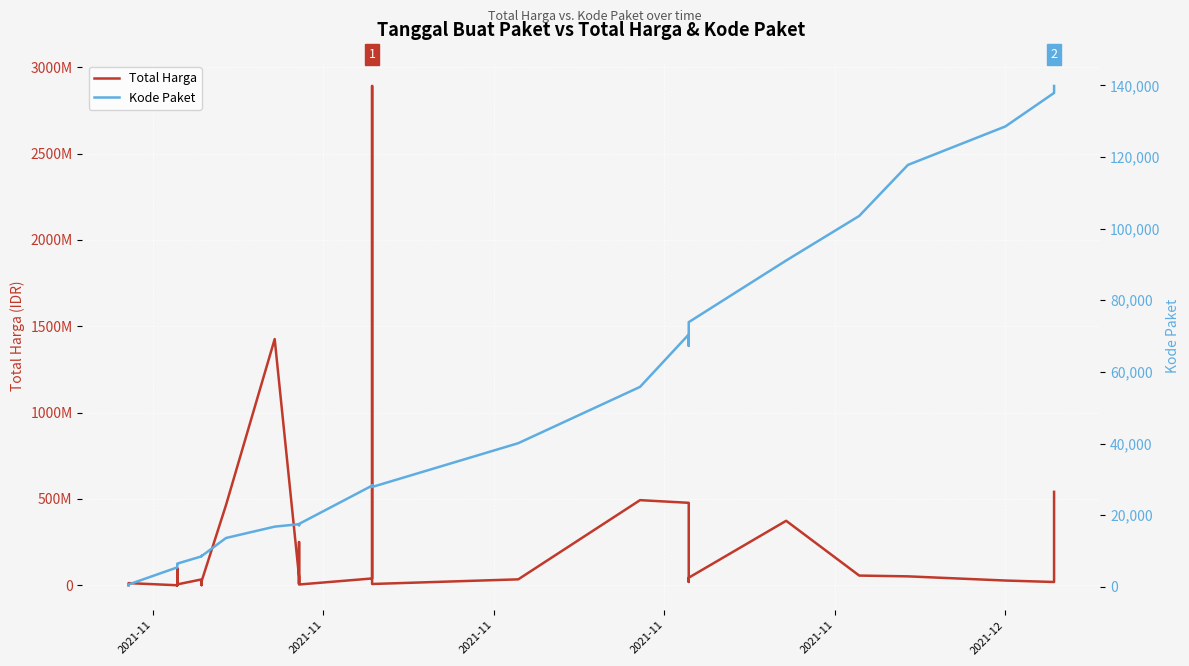

In Kode Paket, how many points are lower than both neighbors (excluding endpoints)?

5